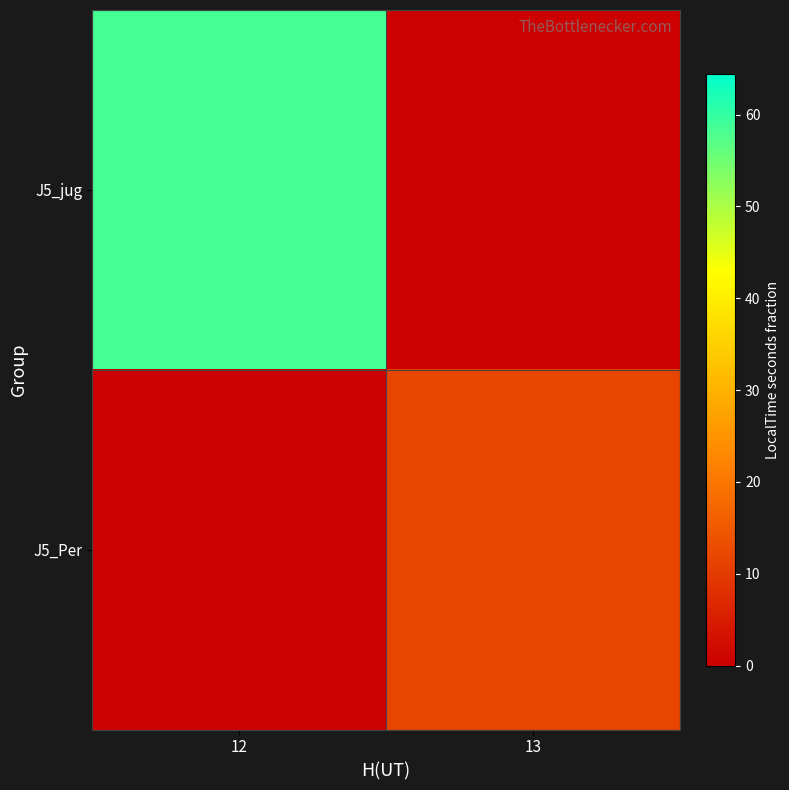

Reading left to right, what are all the values shown in this chart?

J5_jug: 12=58.6	13=0.0
J5_Per: 12=0.0	13=11.7